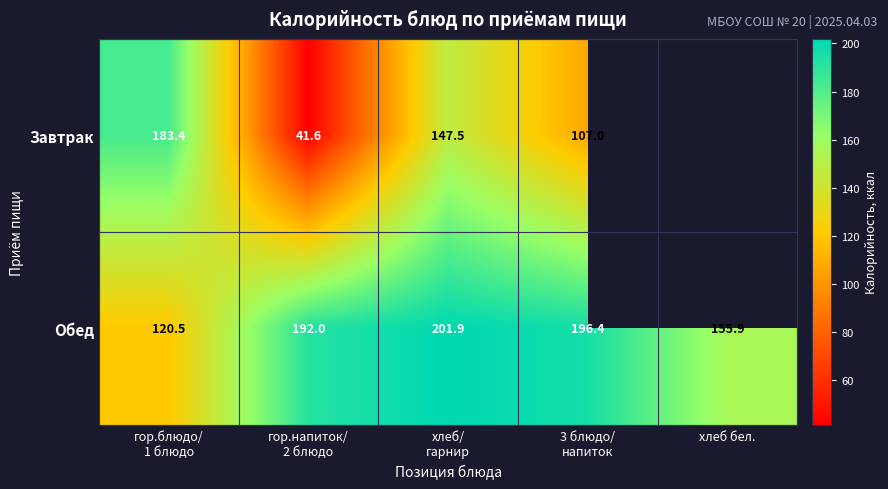

What is the lowest value of the Обед series?

120.5